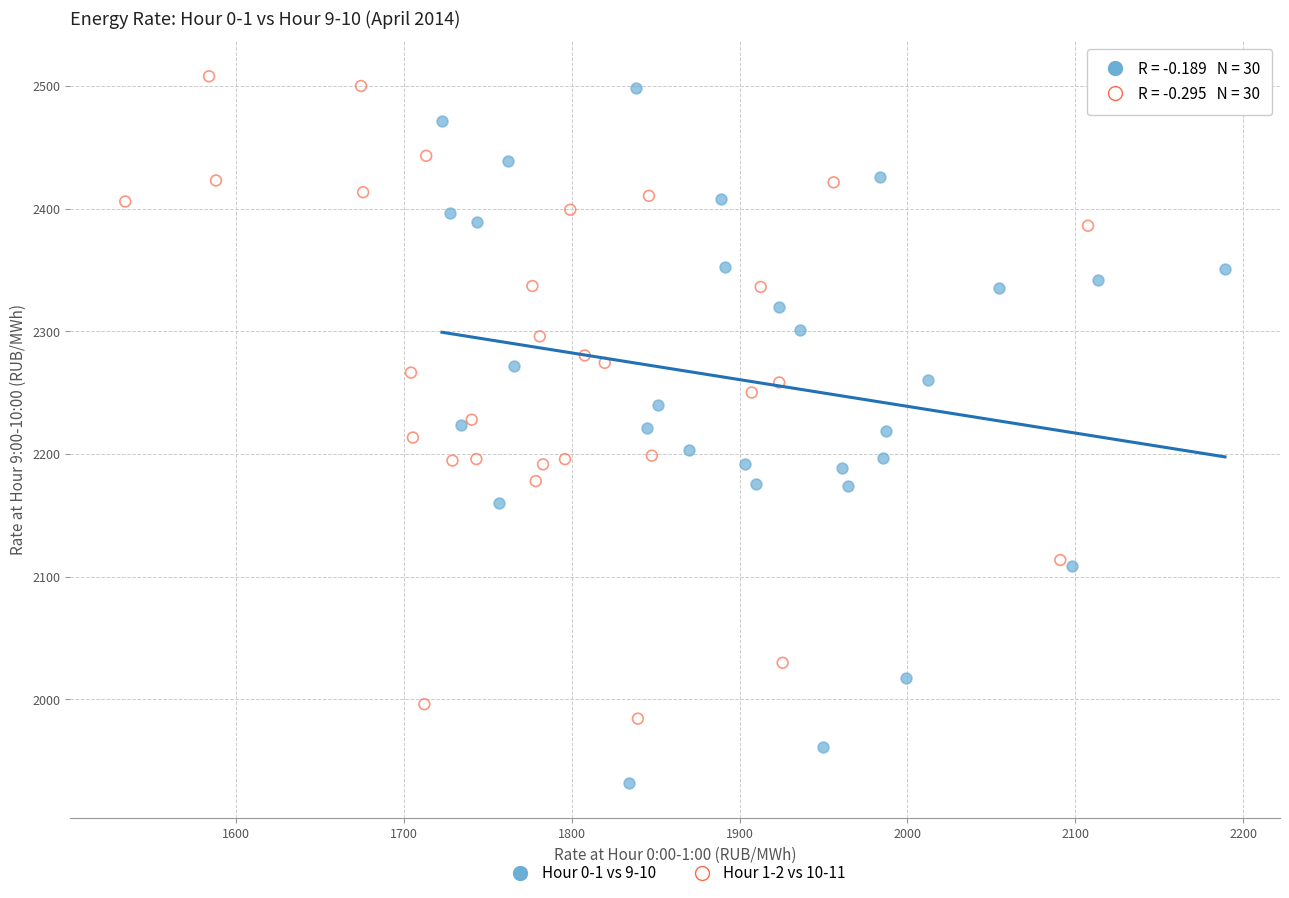

Which series contains the lowest Y value?

Hour 0-1 vs 9-10